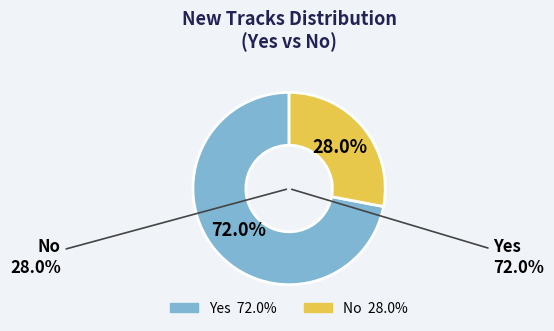

The No slice represents 36% of the pie. True or false?

False